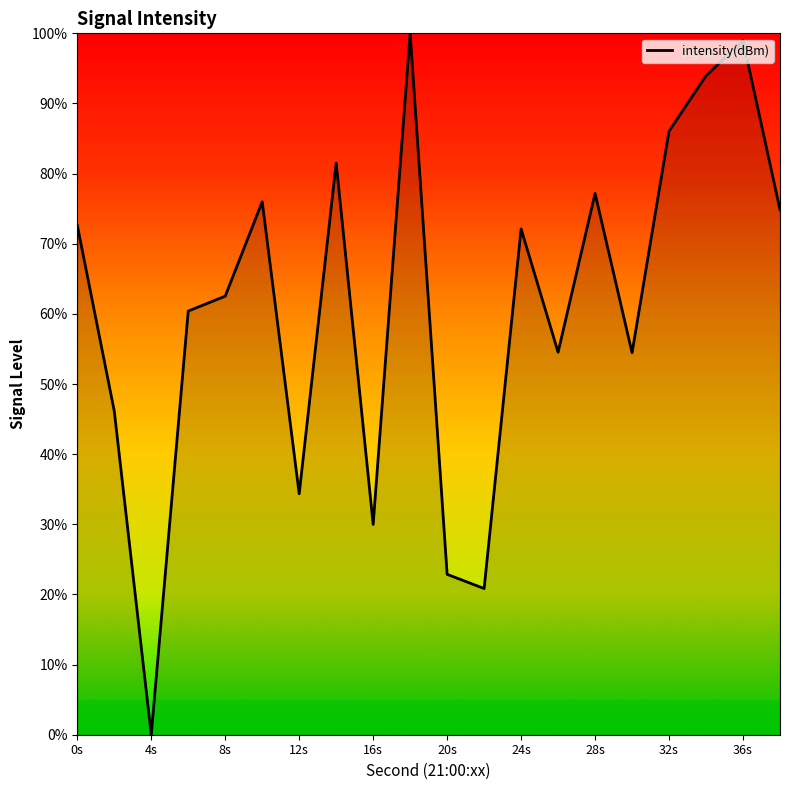

What is the difference between the maximum and minimum values?

100.0